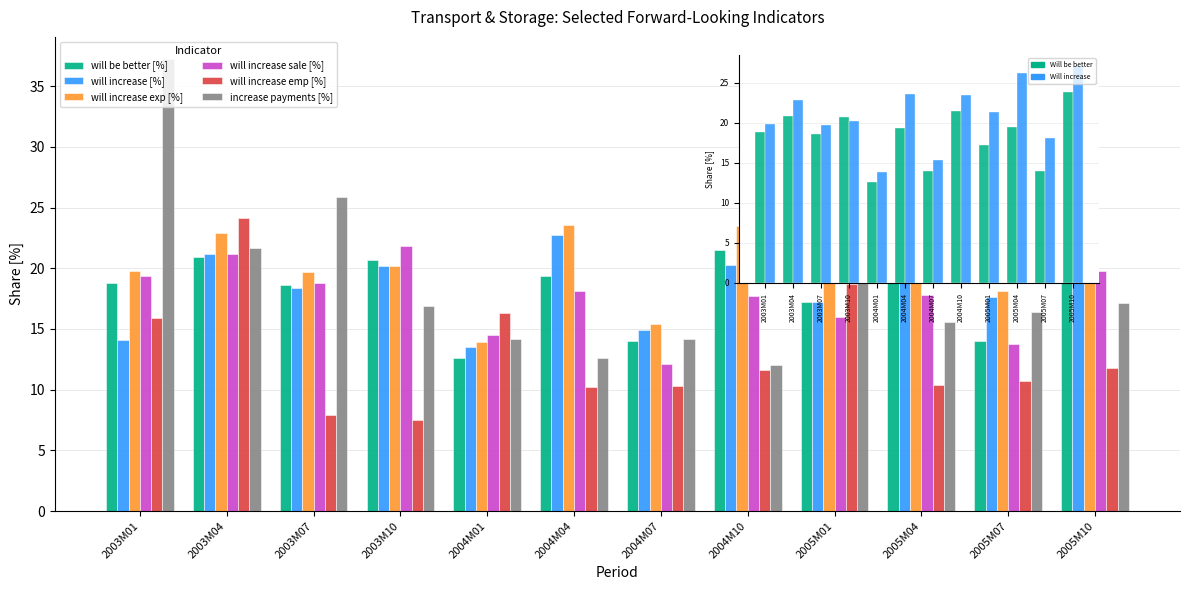

What is the label of the 8th bar from the right?

2004M01